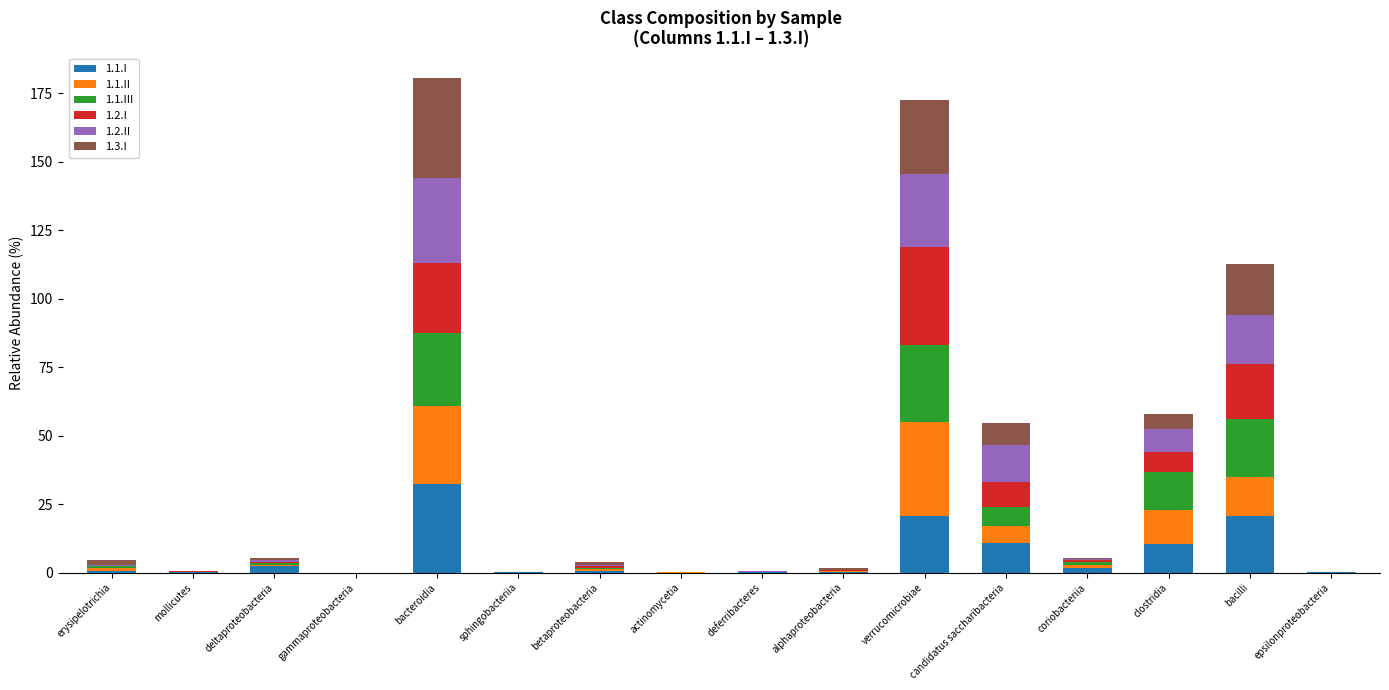

What value does the 1.1.I series have at bacteroidia?

32.4